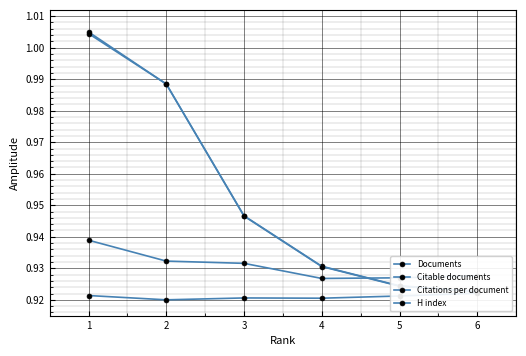

Count the number of data series in this chart.

4